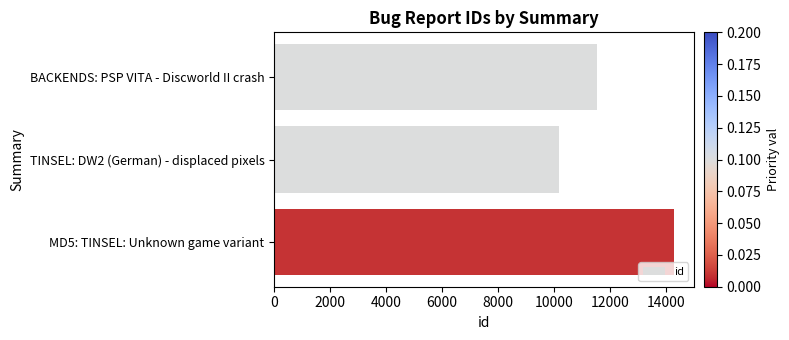

What is the value of the 1st bar from the top?

11525